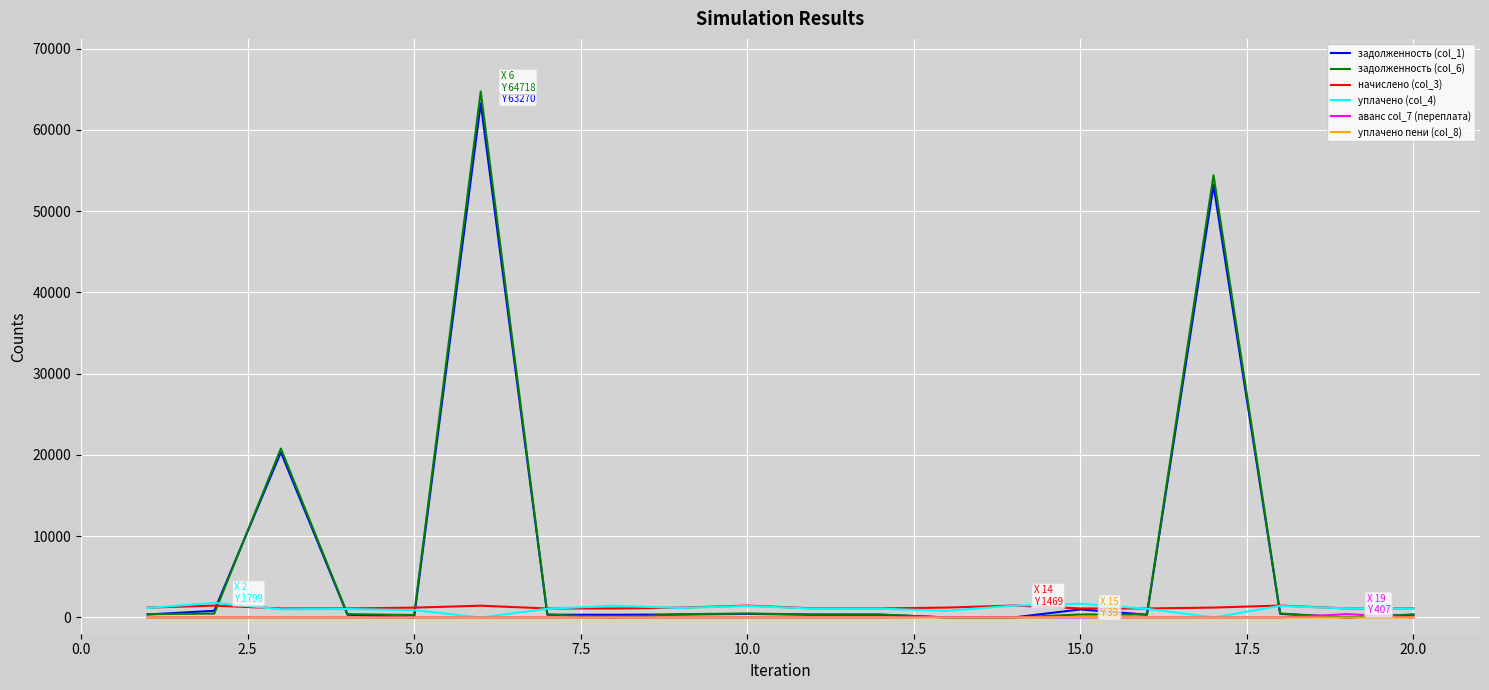

What is the maximum value shown in the chart?

64718.2